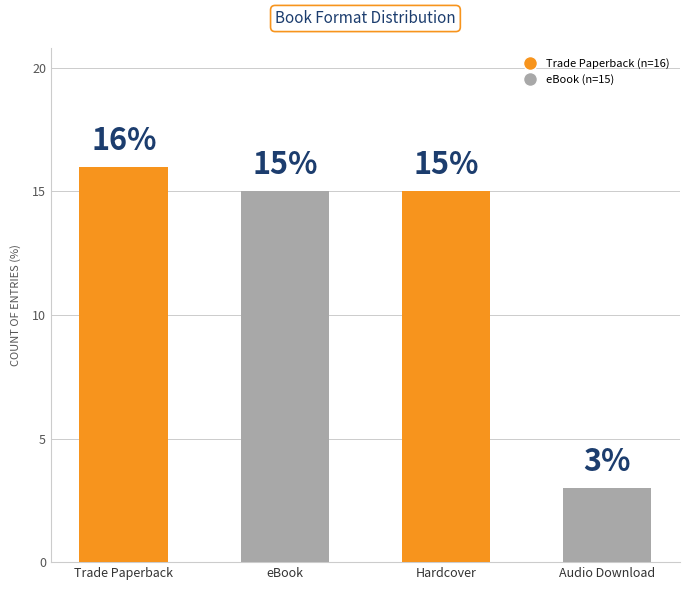

Which category has the lowest value across all series?

Audio Download